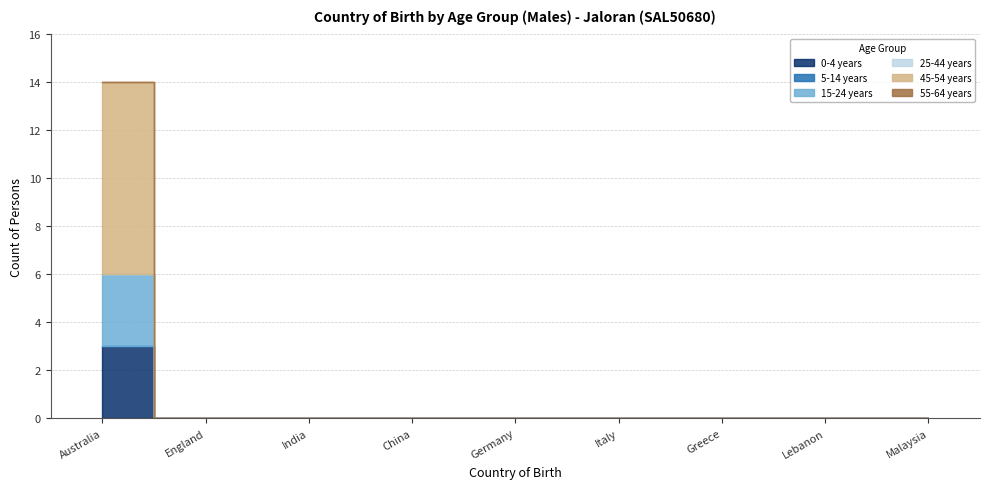

Reading left to right, what are all the values shown in this chart?

0-4 years: 3	0	0	0	0	0	0	0	0
5-14 years: 0	0	0	0	0	0	0	0	0
15-24 years: 3	0	0	0	0	0	0	0	0
25-44 years: 0	0	0	0	0	0	0	0	0
45-54 years: 8	0	0	0	0	0	0	0	0
55-64 years: 0	0	0	0	0	0	0	0	0